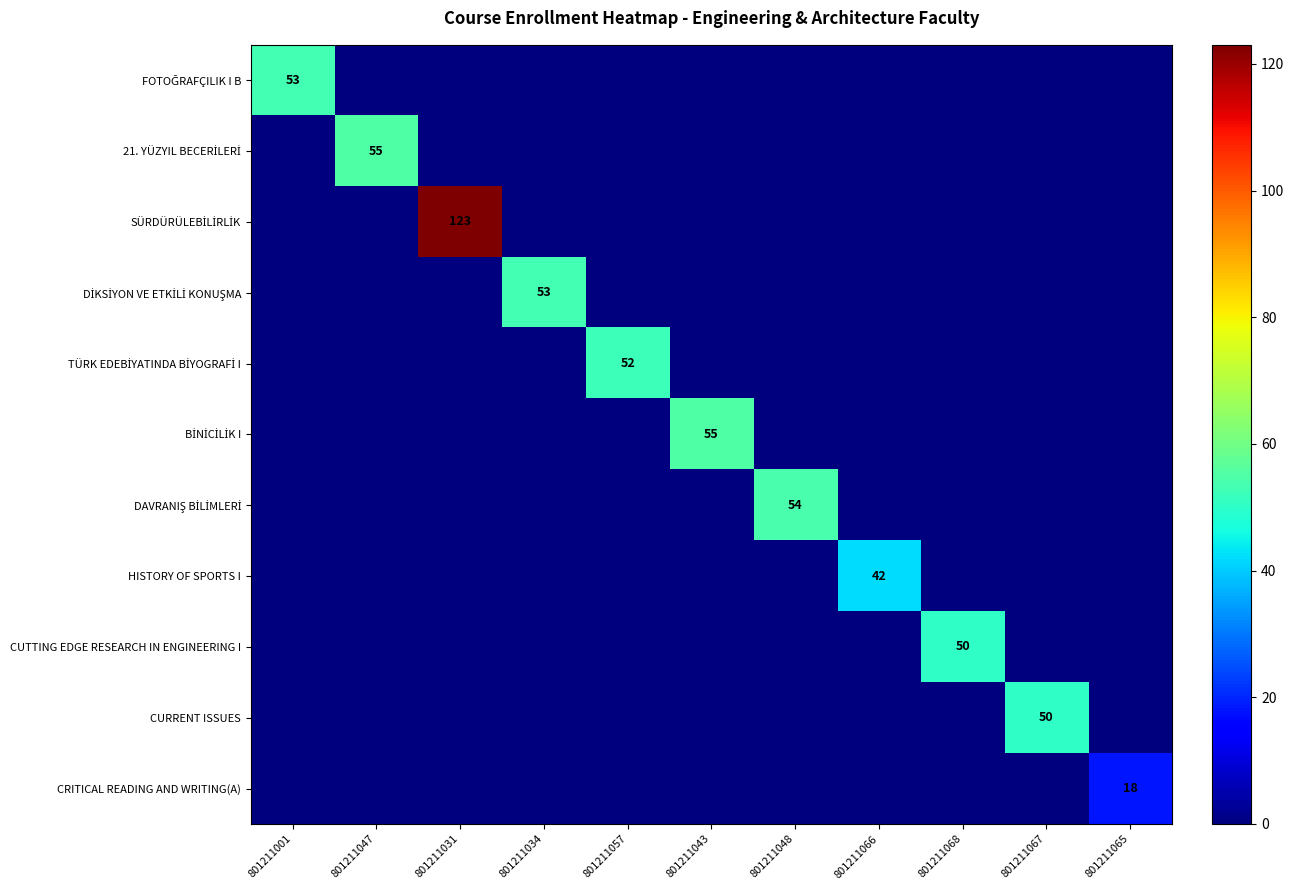

What is the maximum value shown in the chart?

123